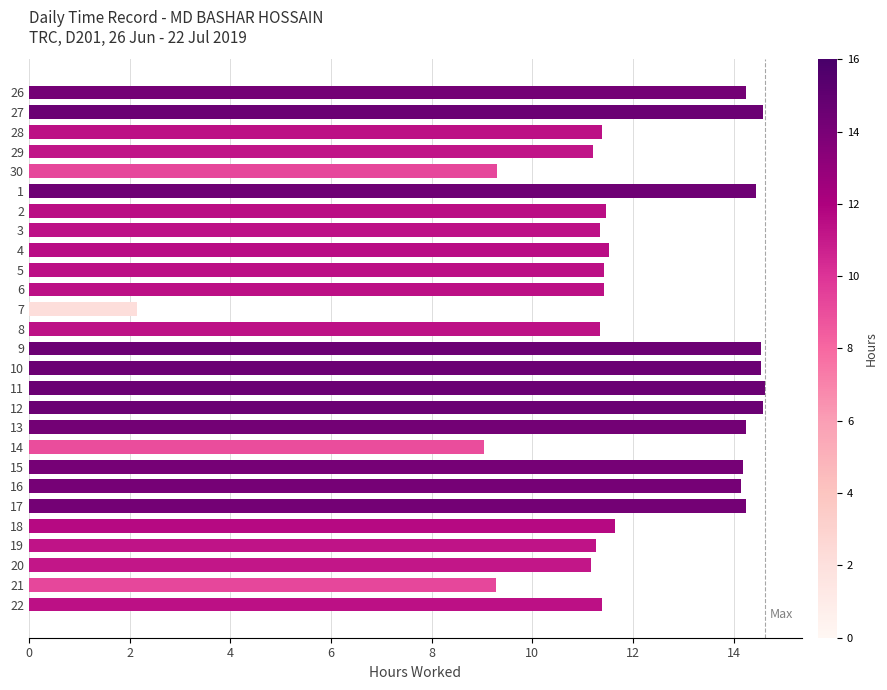

How many series are shown in this chart?

1